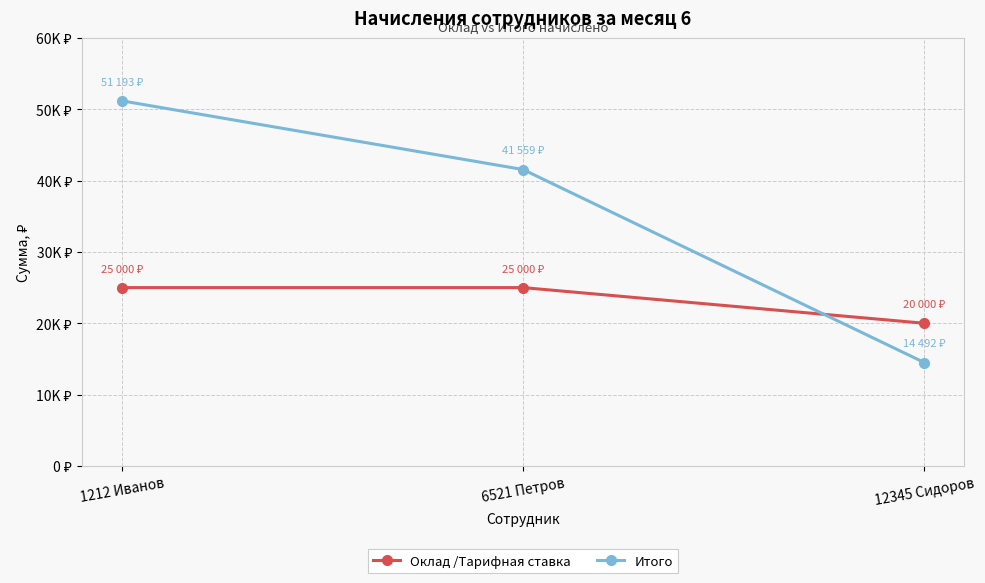

The value of Оклад /Тарифная ставка at 1212 Иванов is 25000.0. True or false?

True